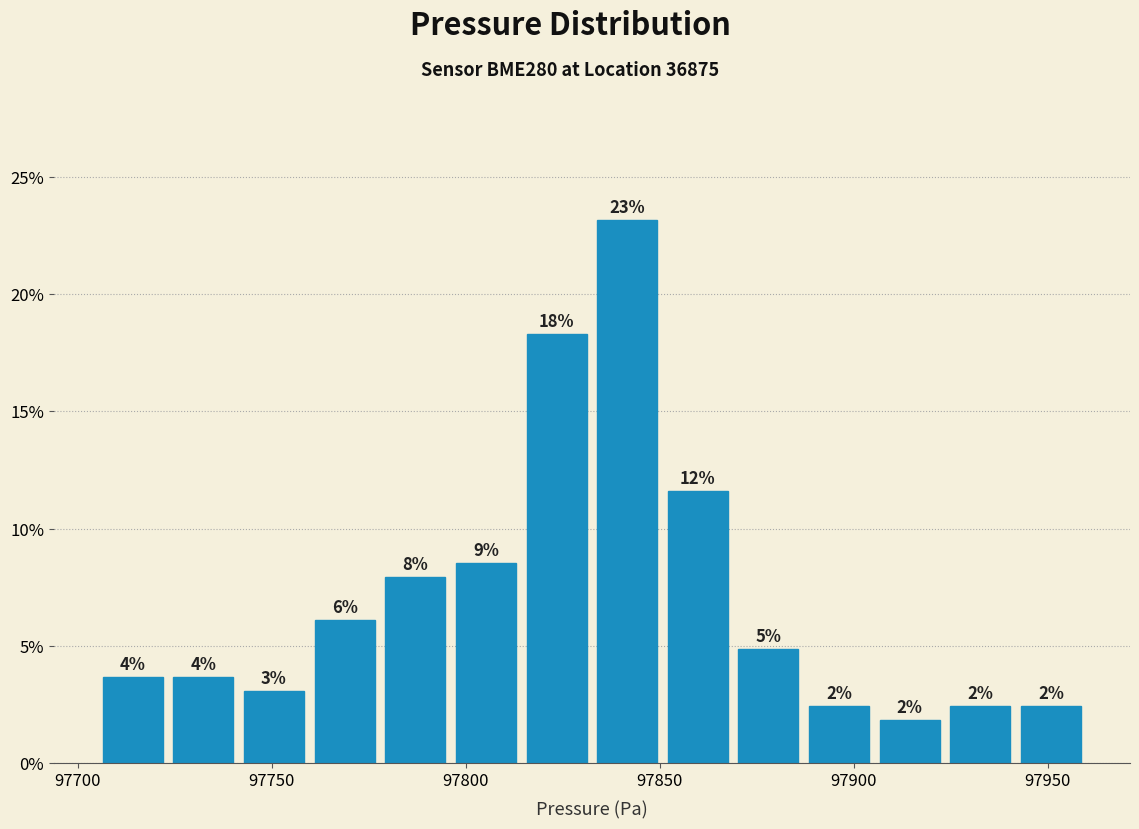

Around what value on the x-axis is the tallest bar? Give the approximate position of its centre, as read against the axis.

97840